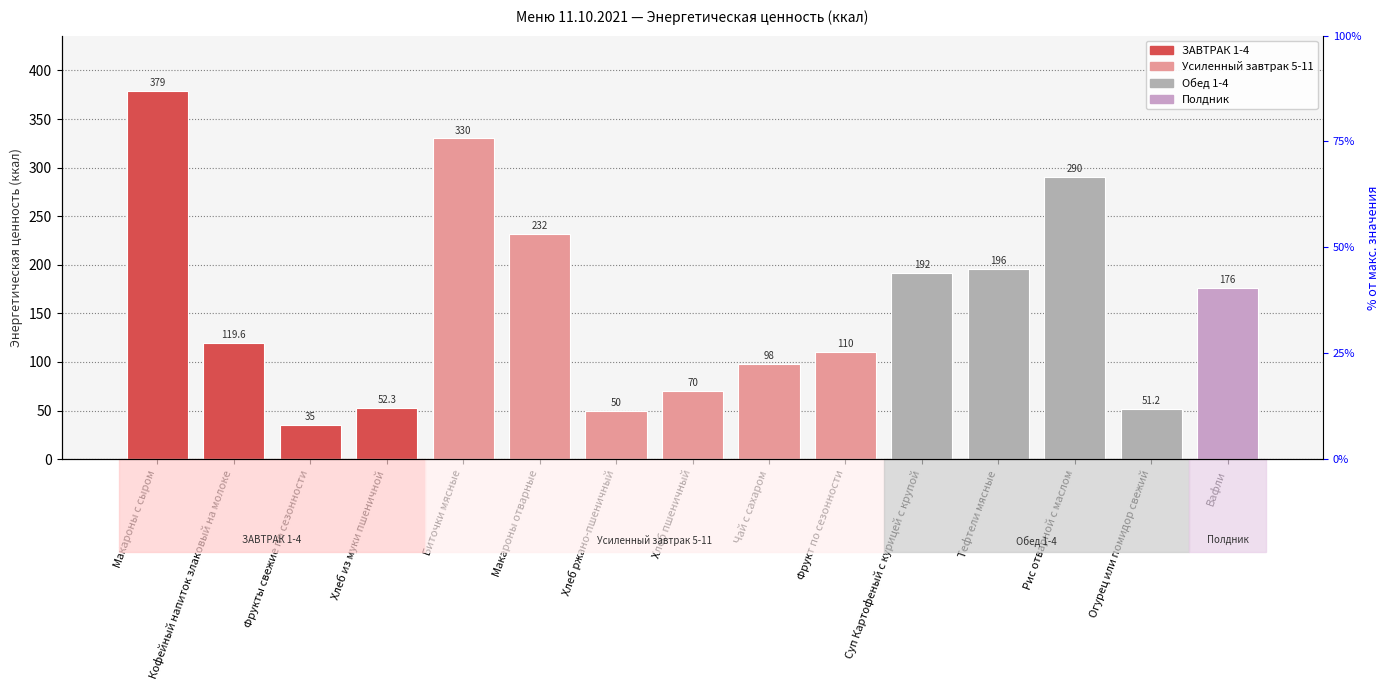

Count the number of values greater than 119.

8